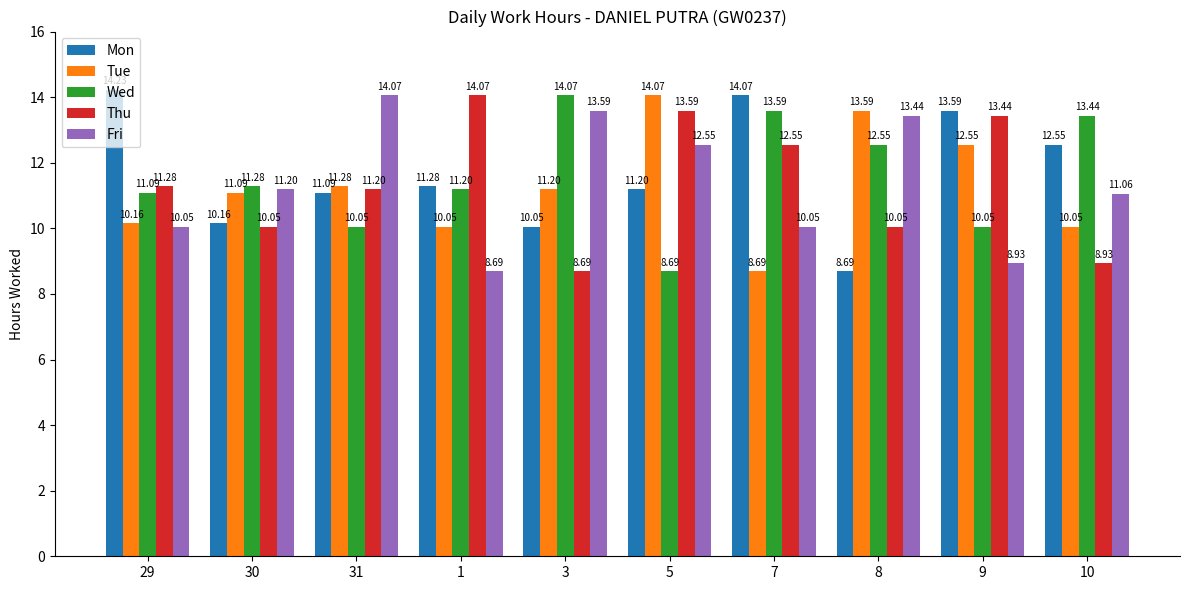

What is the sum of all Mon values?

116.9